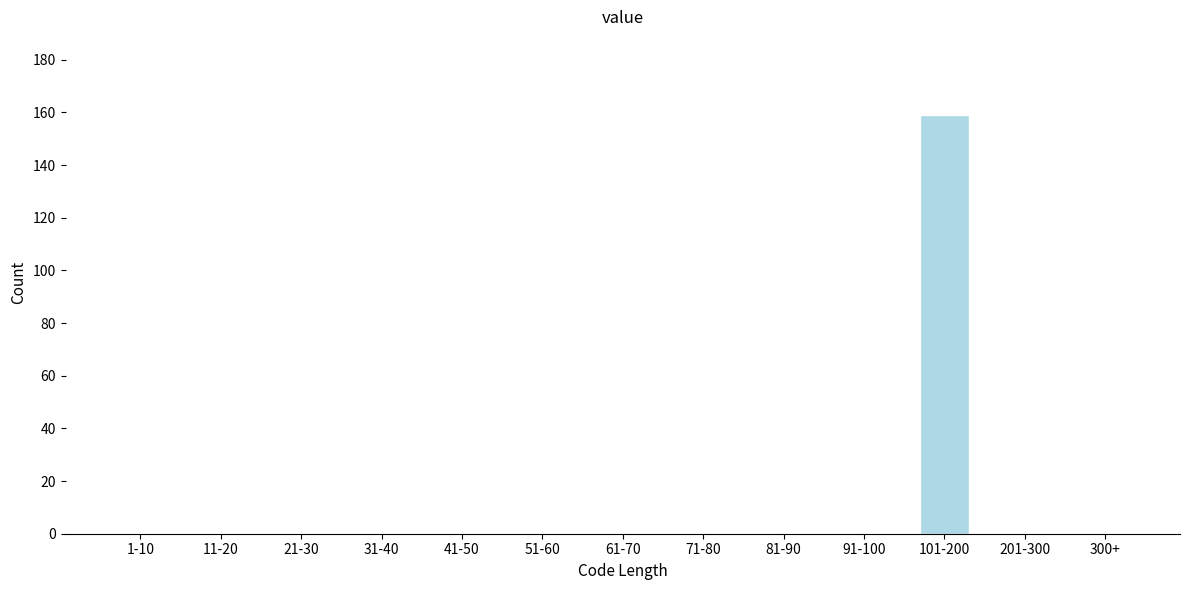

Reading left to right, transcribe all the data shown in this chart.

1-10=0	11-20=0	21-30=0	31-40=0	41-50=0	51-60=0	61-70=0	71-80=0	81-90=0	91-100=0	101-200=159	201-300=0	300+=0